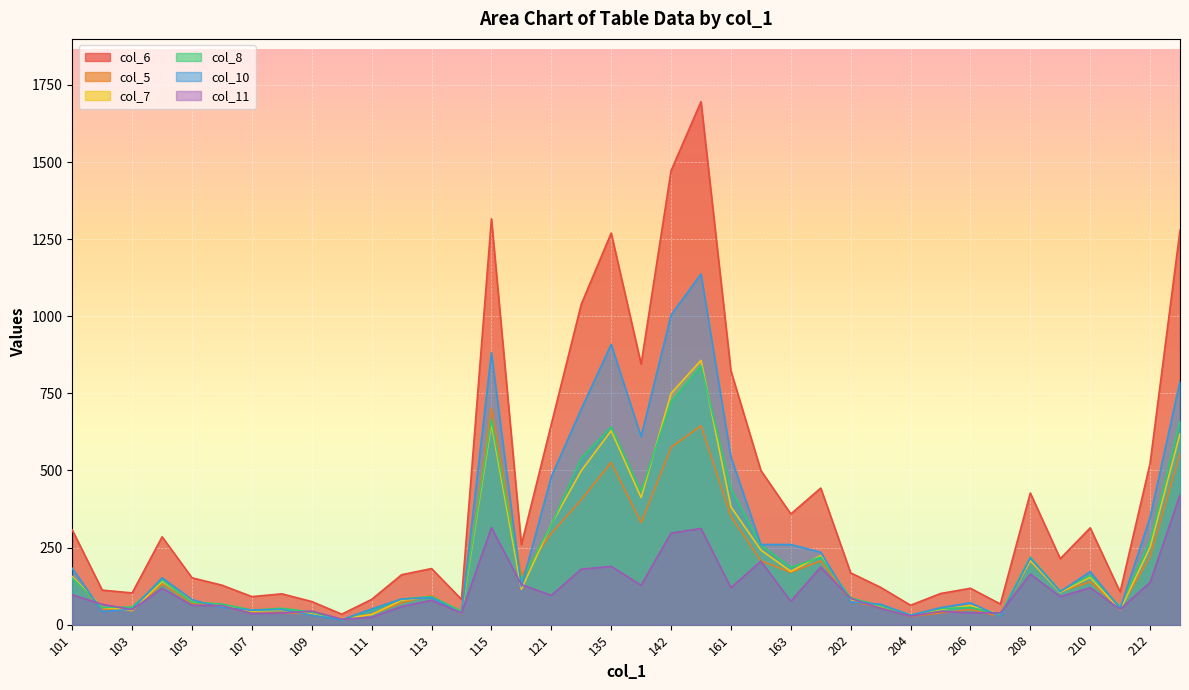

What is the average value of the col_8 series?

215